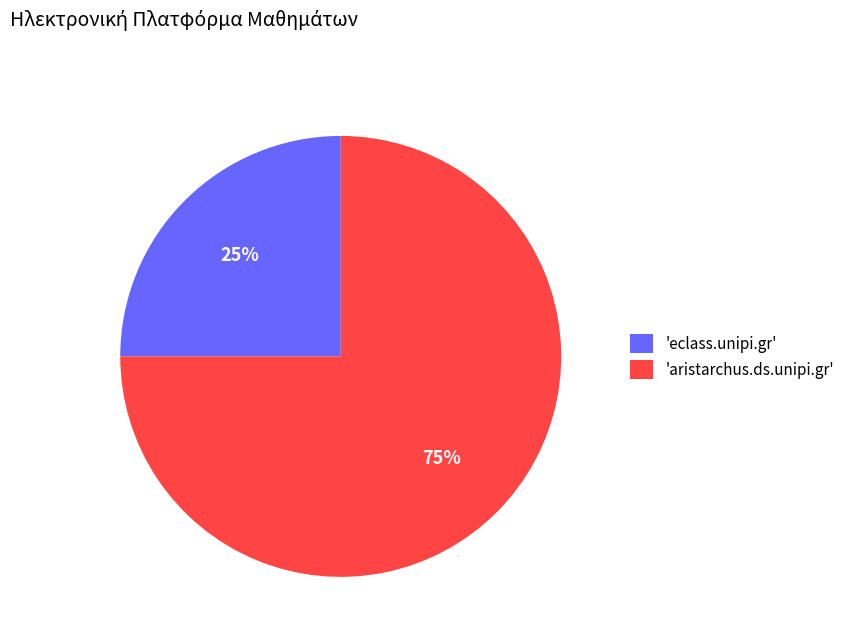

To the nearest percent, what is the average slice percentage?

50%